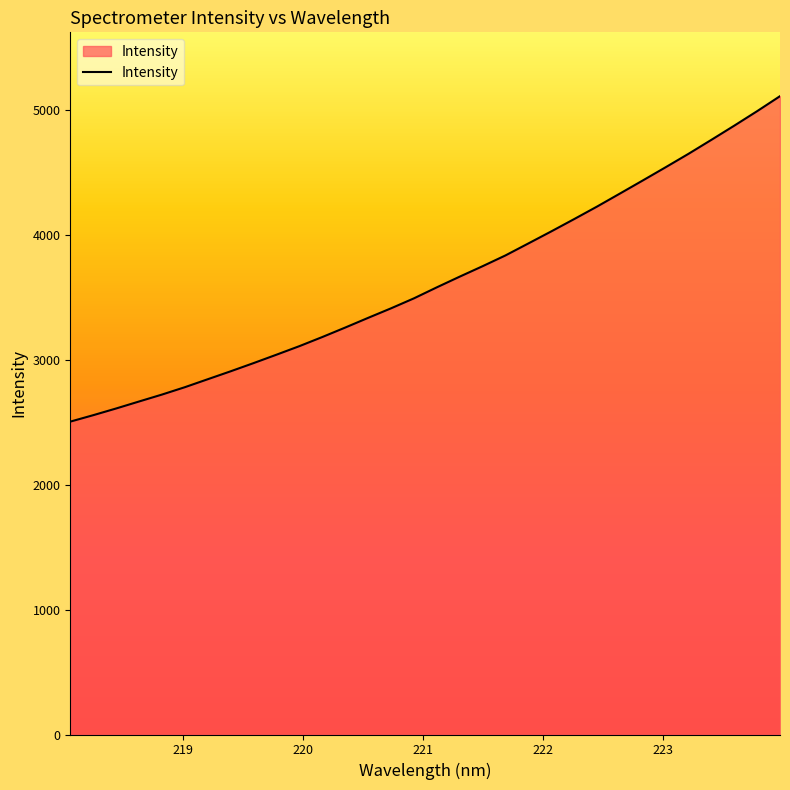

What is the smallest value displayed?

2505.8